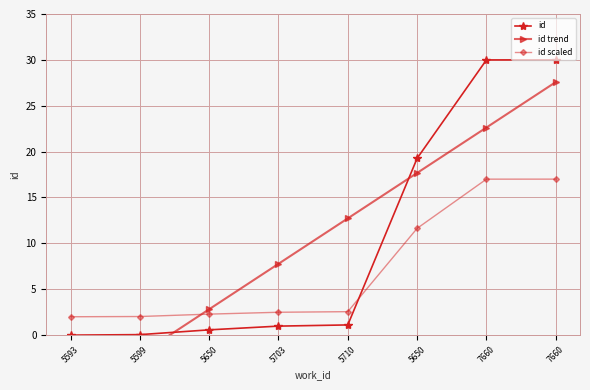

Which series ends up on top after the final intersection of id trend and id?

id